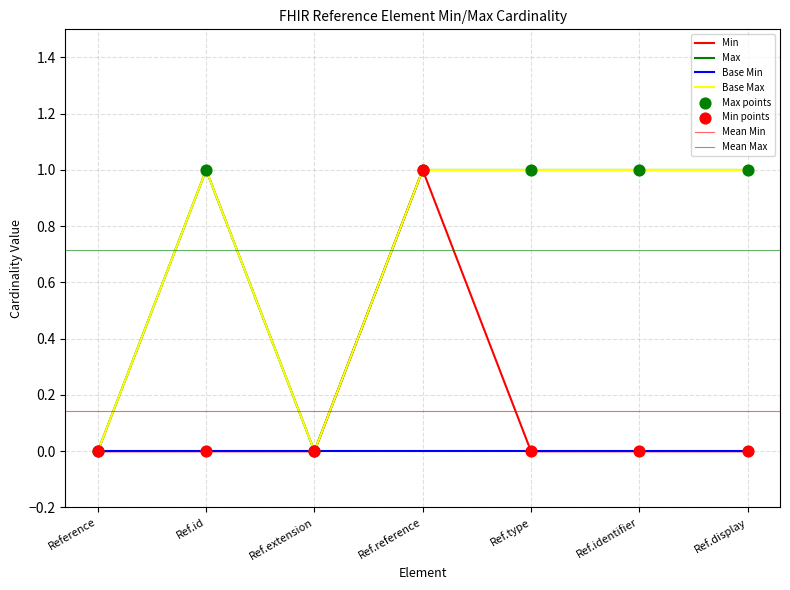

What is the change in value from Ref.id to Ref.reference?

+1